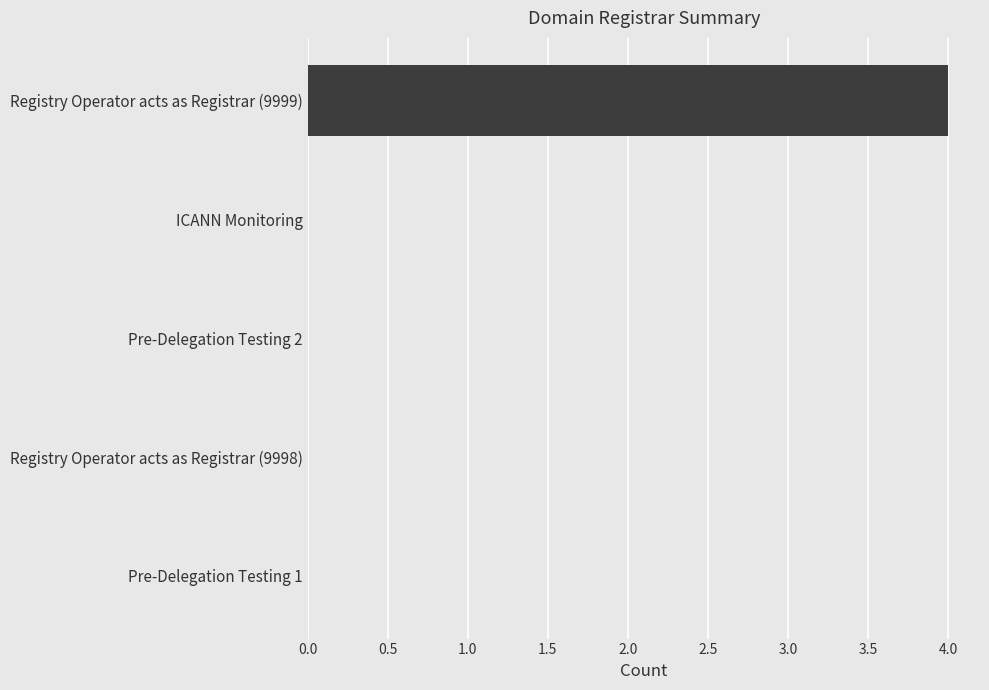

How many series are shown in this chart?

1